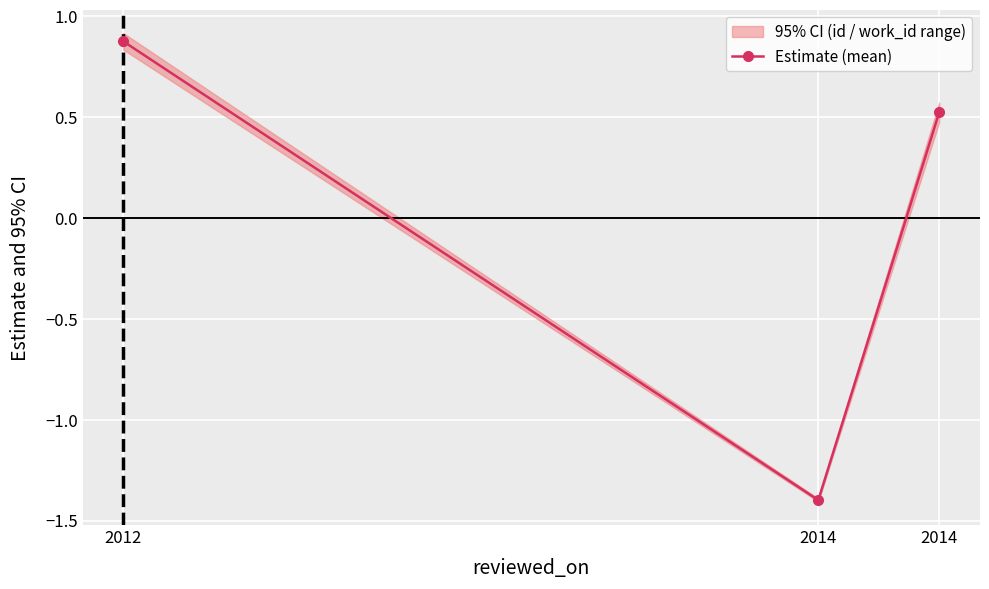

List the labels in order of value, smallest first.

2014, 2014, 2012